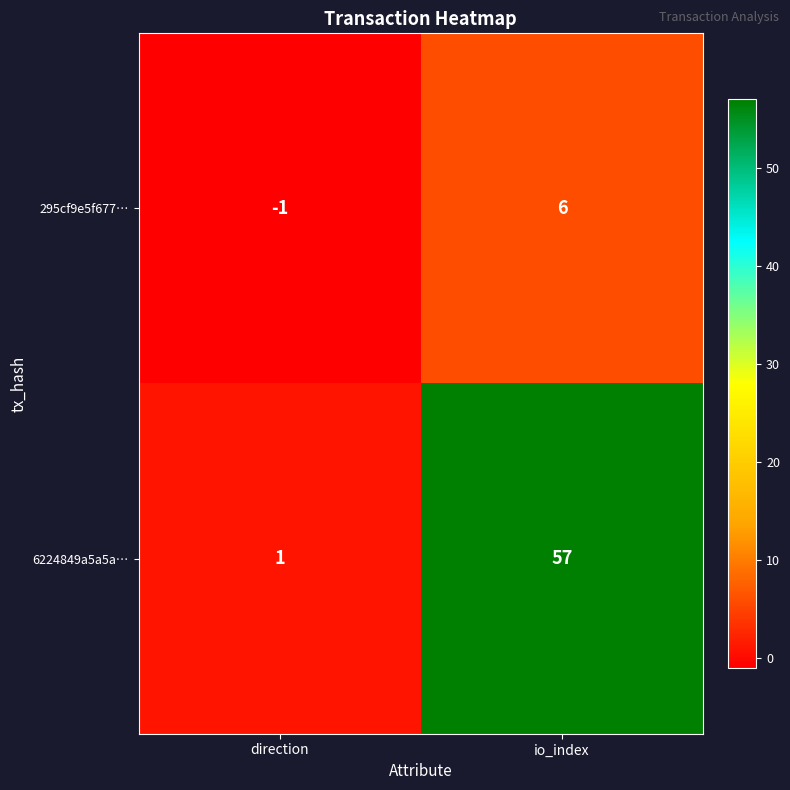

How many categories are shown in the chart?

2